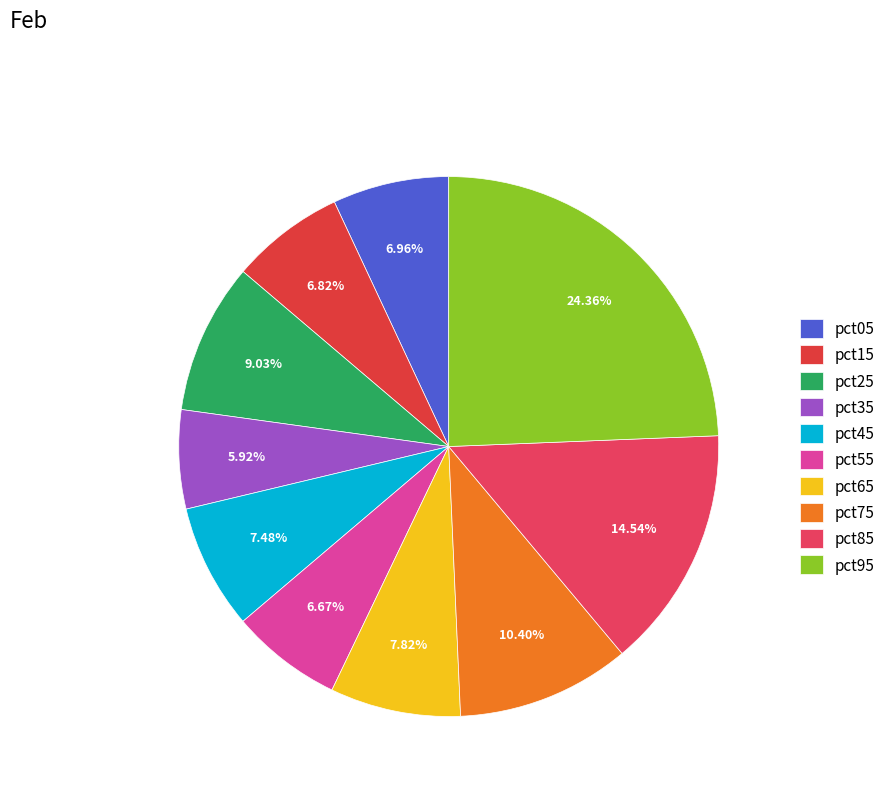

To the nearest percent, what is the average slice percentage?

10%